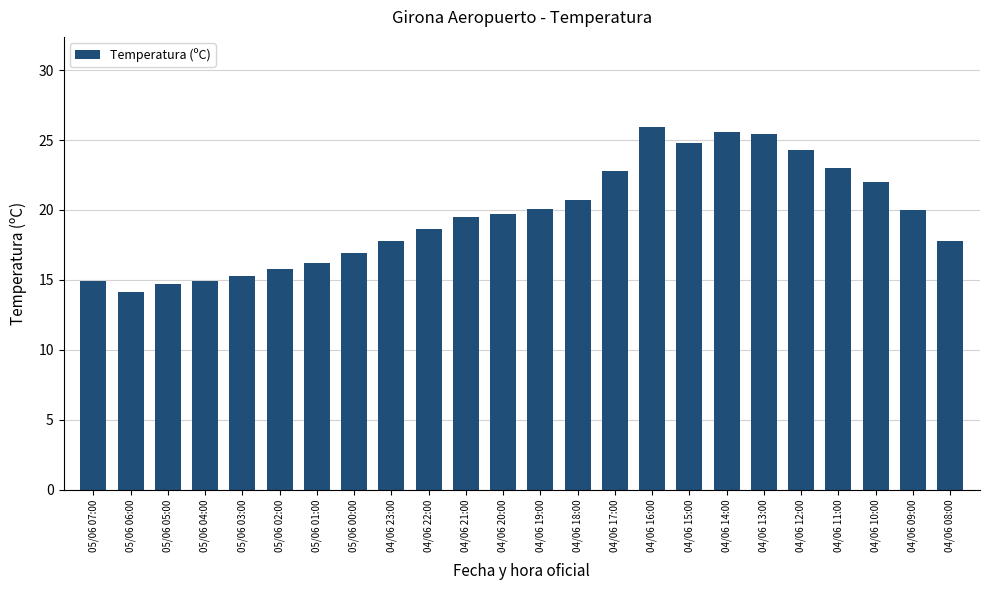

How many bars are there in total?

24